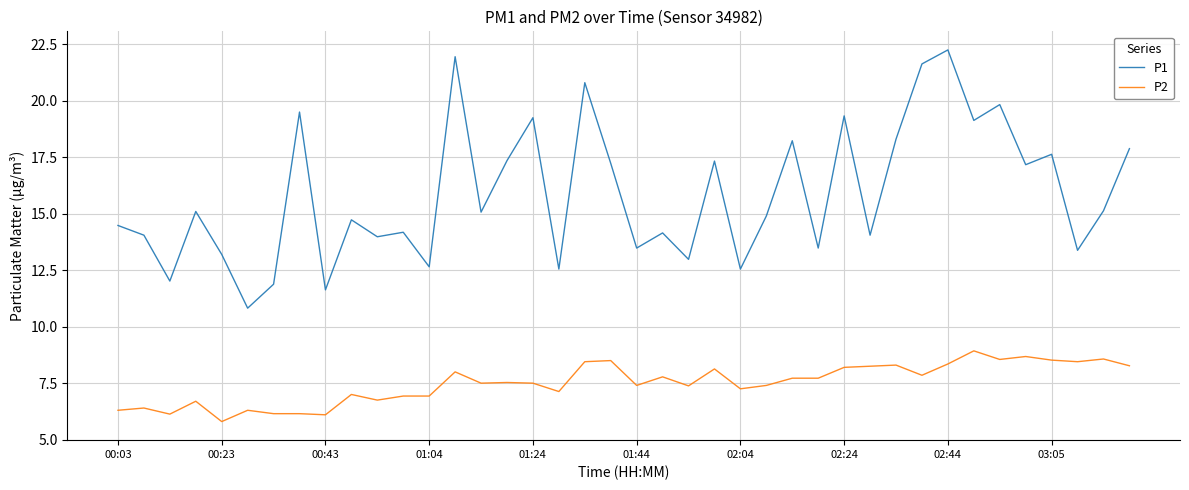

Which series has the widest spread of values?

P1